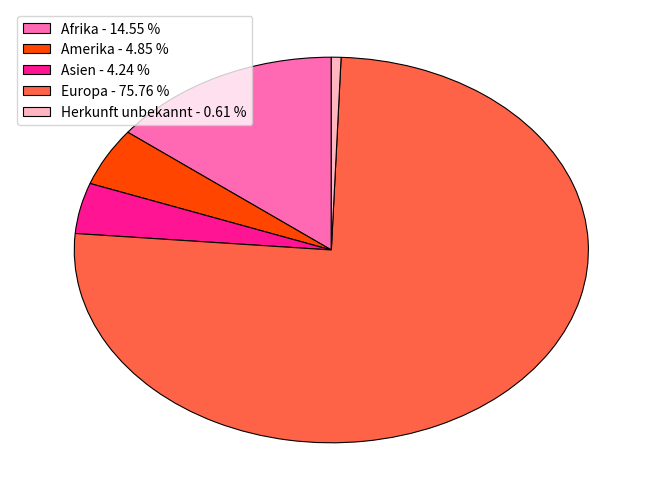

Is there any slice that represents more than half of the pie?

Yes